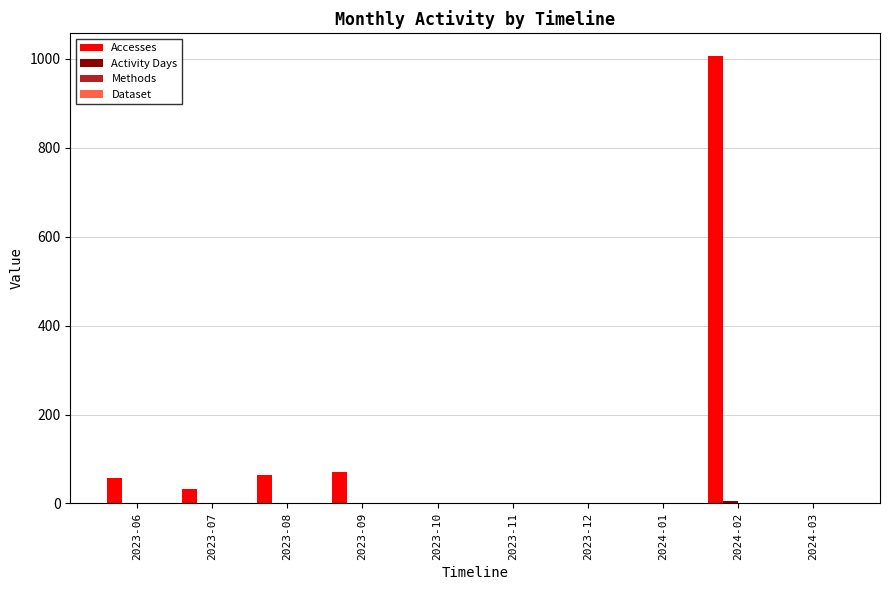

Which label corresponds to the largest value in the chart?

2024-02